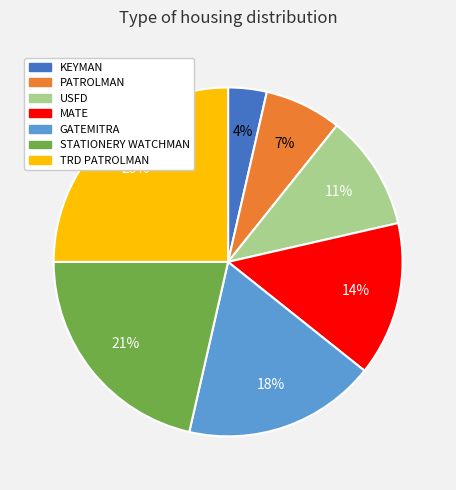

Is the sum of USFD and MATE greater than half?

No